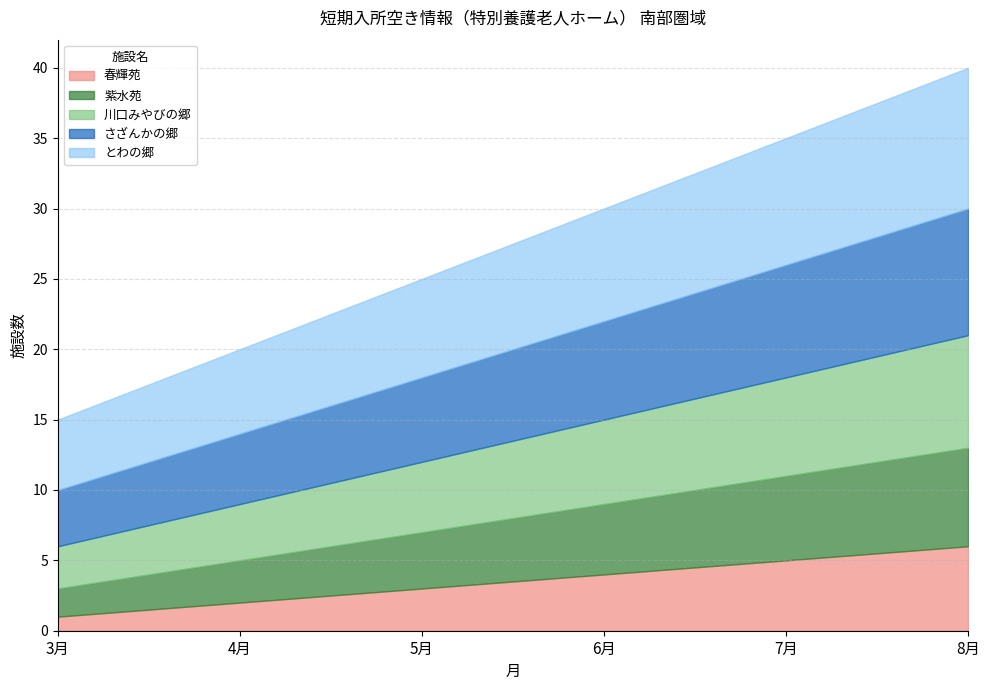

What is the total value across all series at 8月?

40